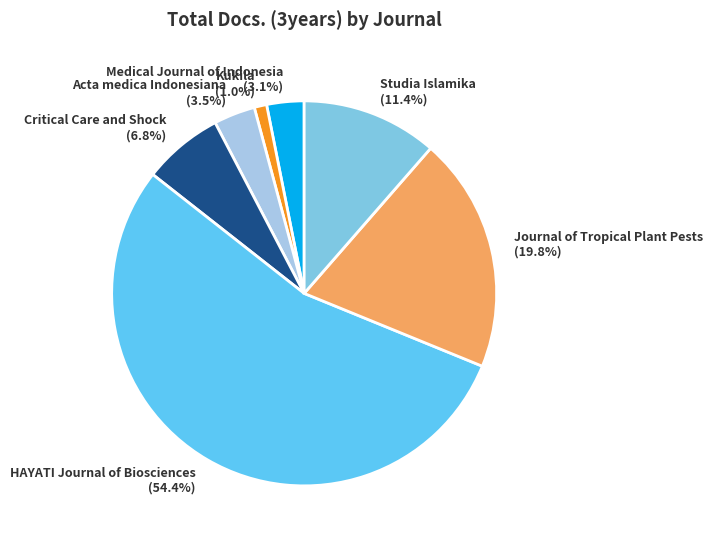

To the nearest percent, what is the difference between the largest and smallest slice percentages?

53%